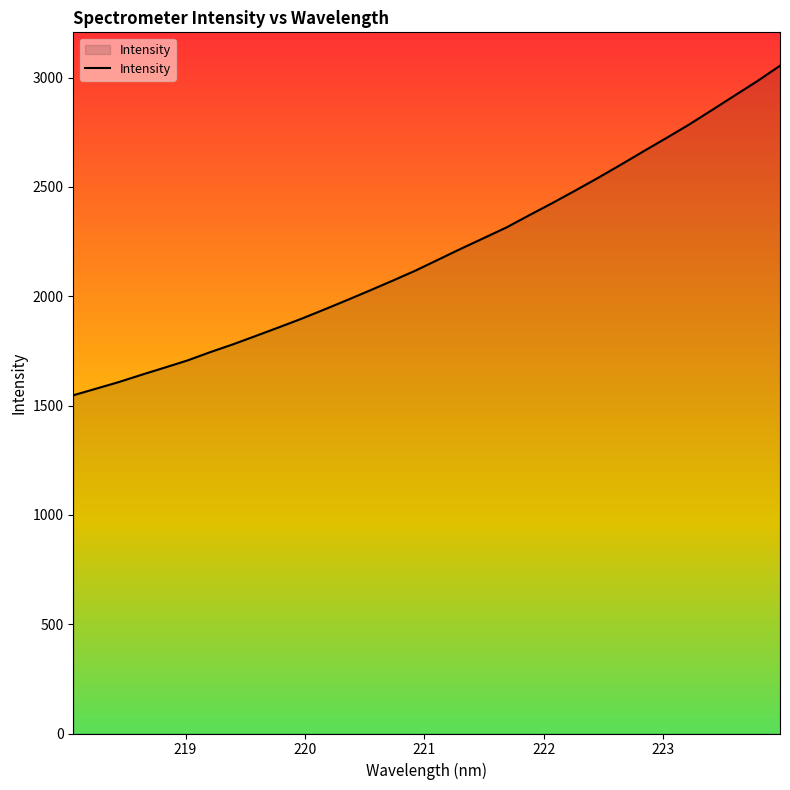

What is the difference between the maximum and minimum values?

1507.3